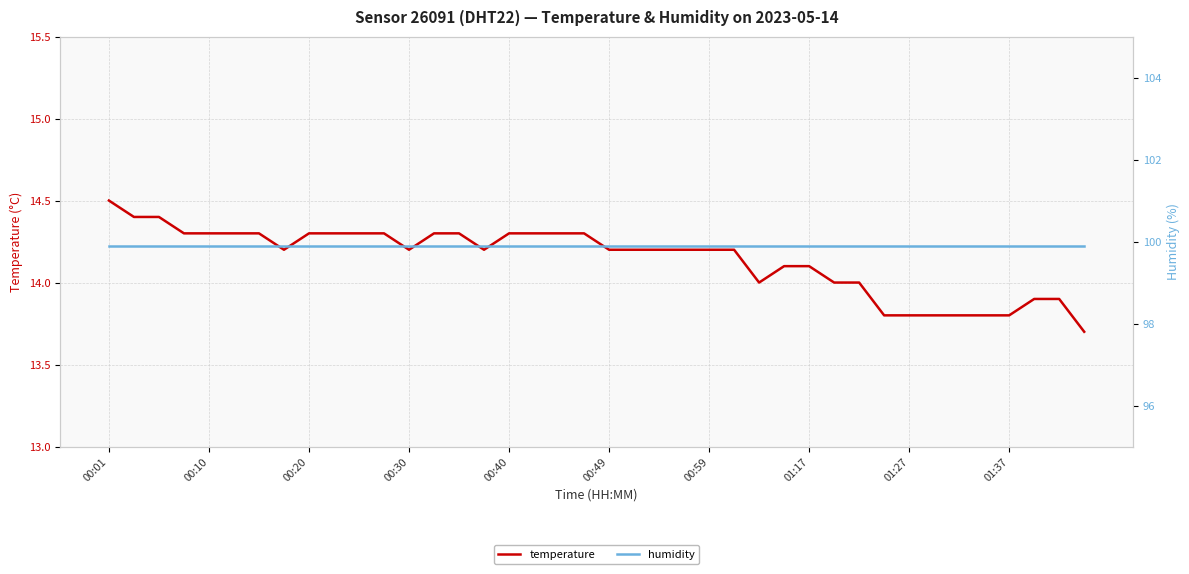

What are all the series names shown in the legend?

temperature, humidity